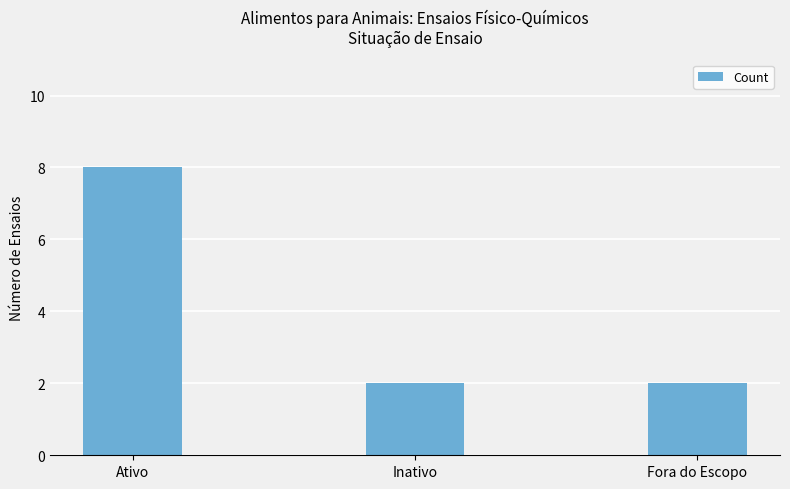

Reading right to left, extract all data points from this chart.

Fora do Escopo=2	Inativo=2	Ativo=8